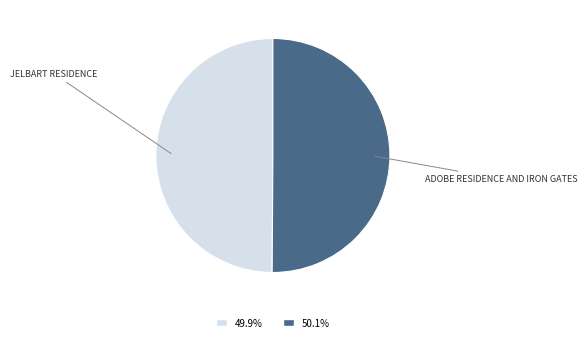

Count the number of slices in the pie.

2